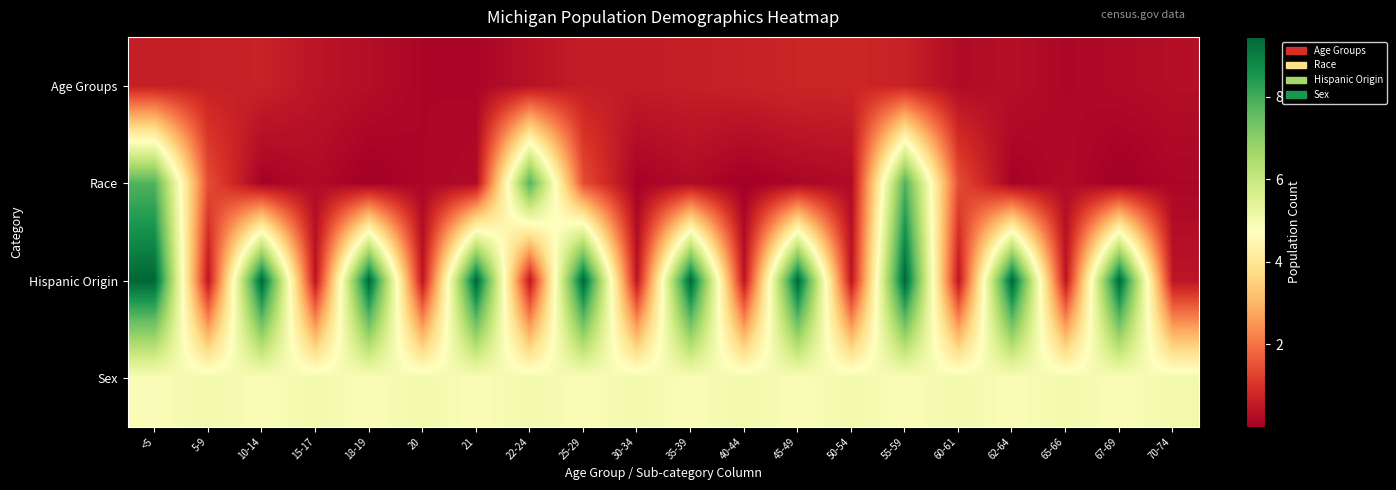

Reading left to right, transcribe all the data shown in this chart.

Age Groups: <5=596286	5-9=637784	10-14=675216	15-17=434782	18-19=304817	20=149350	21=138484	22-24=381238	25-29=589583	30-34=574566	35-39=612493	40-44=665481	45-49=744581	50-54=765452	55-59=683186	60-61=243067	62-64=325744	65-66=177313	67-69=241312	70-74=306084
Race: <5=7803120	5-9=1400362	10-14=62007	15-17=238199	18-19=2604	20=147029	21=230319	22-24=7803120	25-29=1400362	30-34=62007	35-39=238199	40-44=2604	45-49=147029	50-54=230319	55-59=7803120	60-61=1400362	62-64=62007	65-66=238199	67-69=2604	70-74=147029
Hispanic Origin: <5=9447282	5-9=436358	10-14=9447282	15-17=436358	18-19=9447282	20=436358	21=9447282	22-24=436358	25-29=9447282	30-34=436358	35-39=9447282	40-44=436358	45-49=9447282	50-54=436358	55-59=9447282	60-61=436358	62-64=9447282	65-66=436358	67-69=9447282	70-74=436358
Sex: <5=4848114	5-9=5035526	10-14=4848114	15-17=5035526	18-19=4848114	20=5035526	21=4848114	22-24=5035526	25-29=4848114	30-34=5035526	35-39=4848114	40-44=5035526	45-49=4848114	50-54=5035526	55-59=4848114	60-61=5035526	62-64=4848114	65-66=5035526	67-69=4848114	70-74=5035526